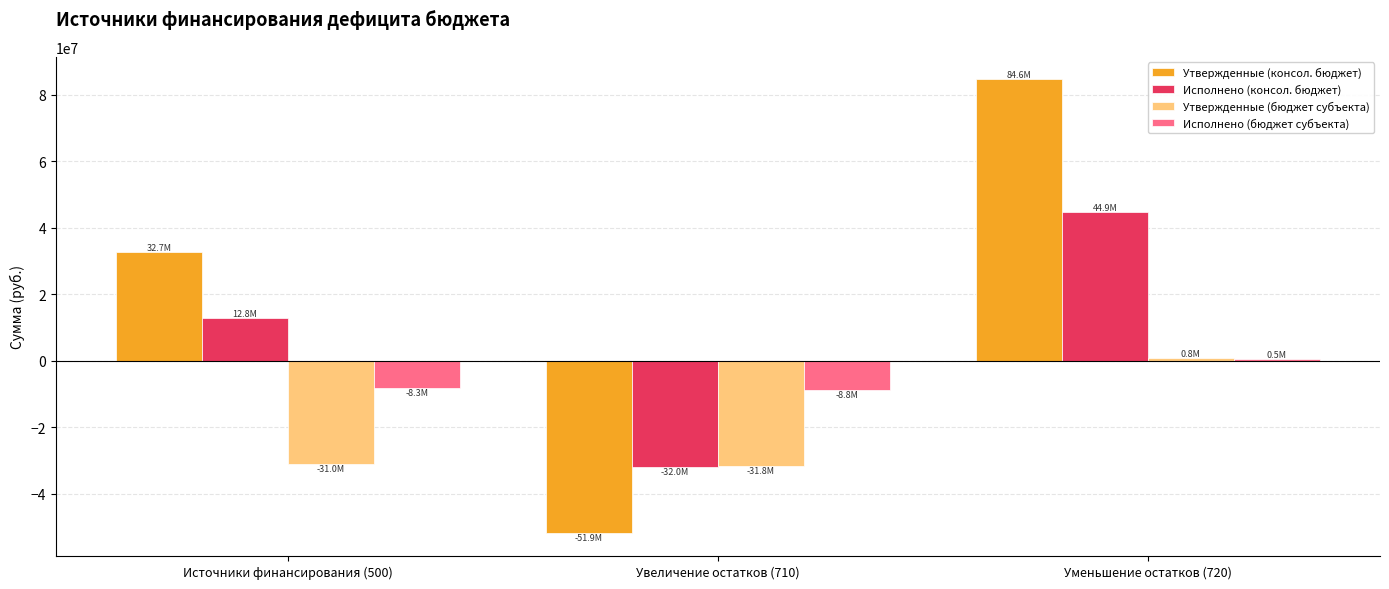

At which category is the sum across all series the highest?

Уменьшение остатков (720)